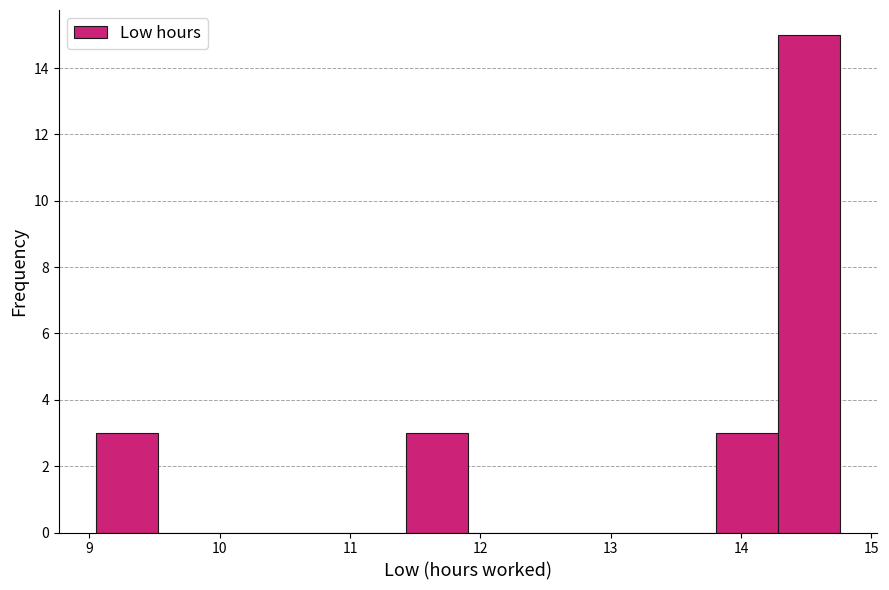

Which range on the x-axis has the tallest bar?

14.3 to 14.8